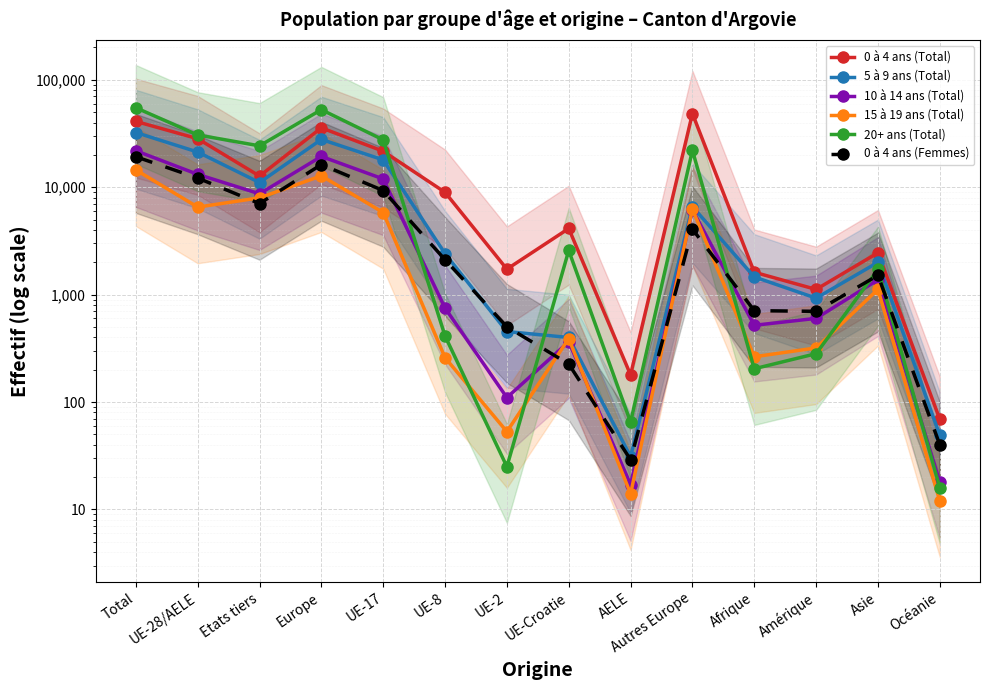

What is the greatest value displayed?

54948